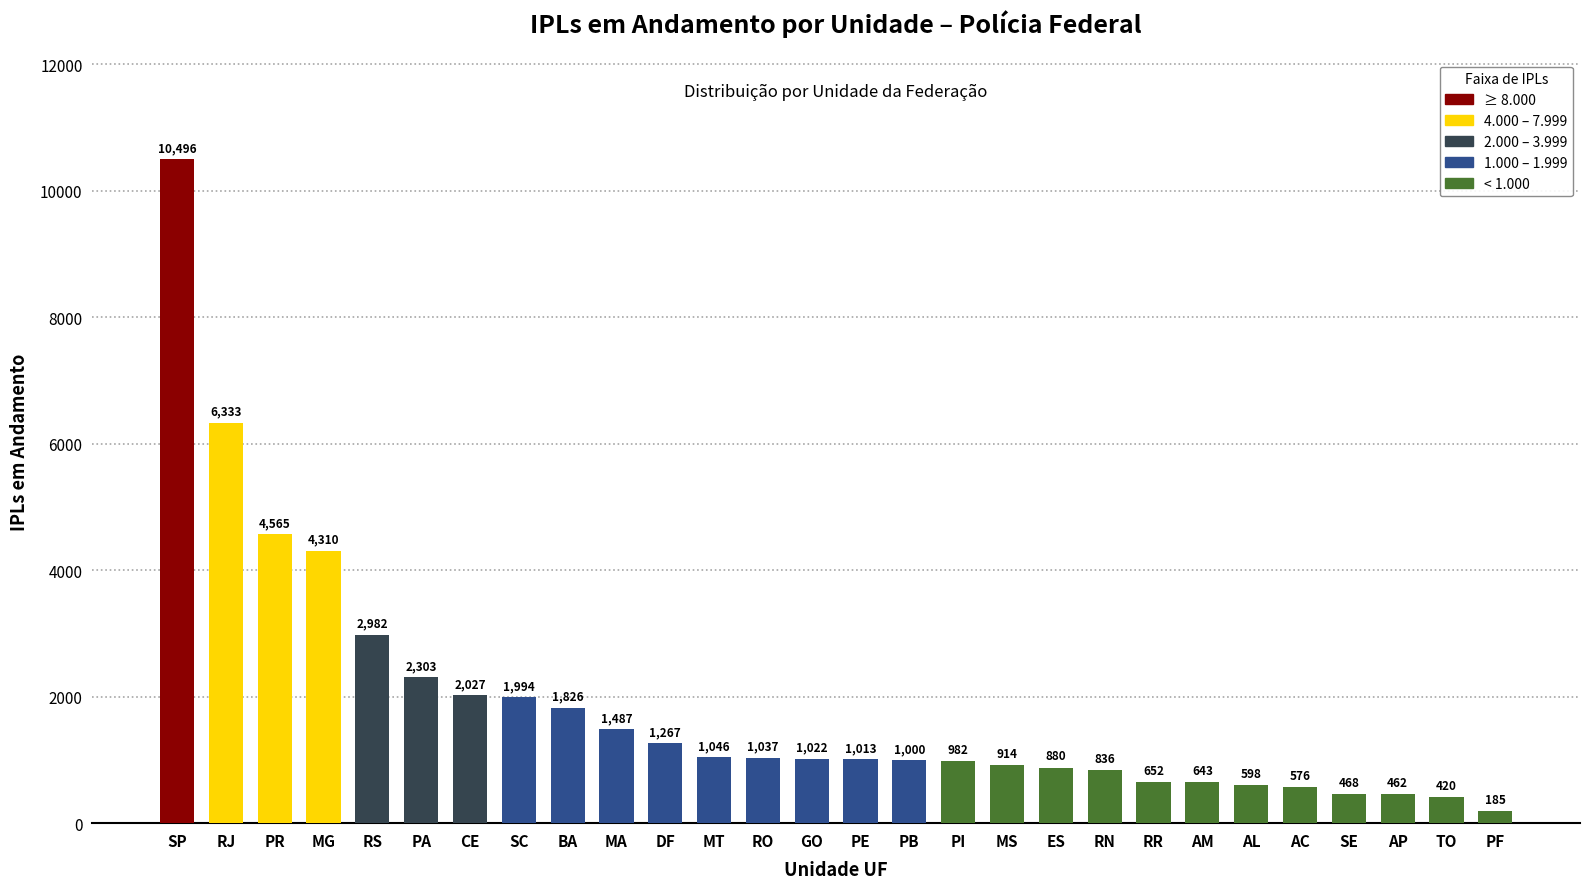

What is the value of the 21st bar from the left?

652